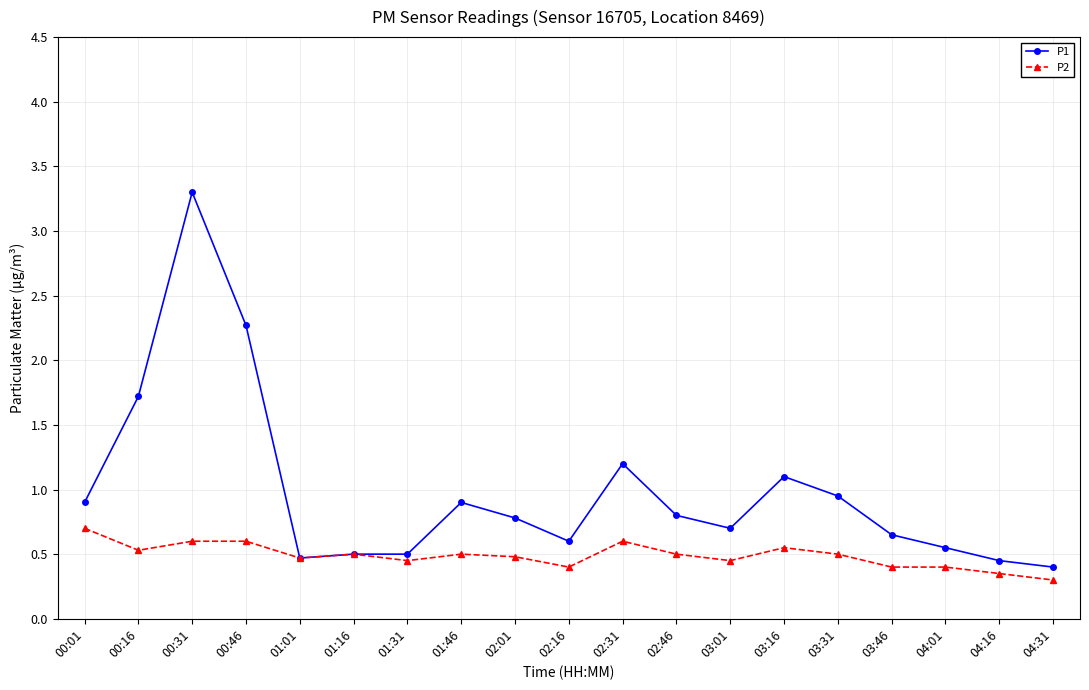

At how many categories does at least one series exceed 1?

5